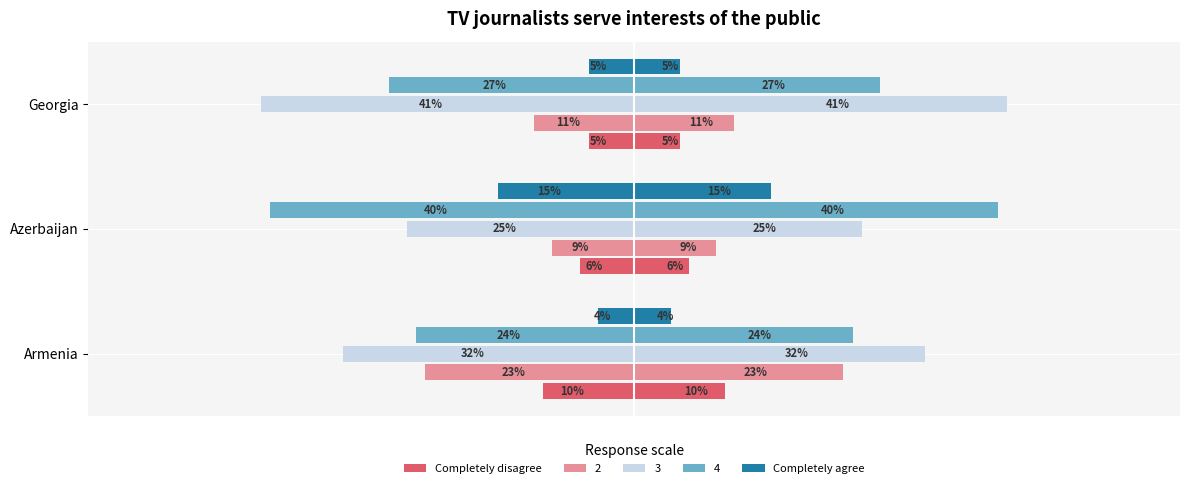

The Completely disagree series shows -14 at Armenia. True or false?

False